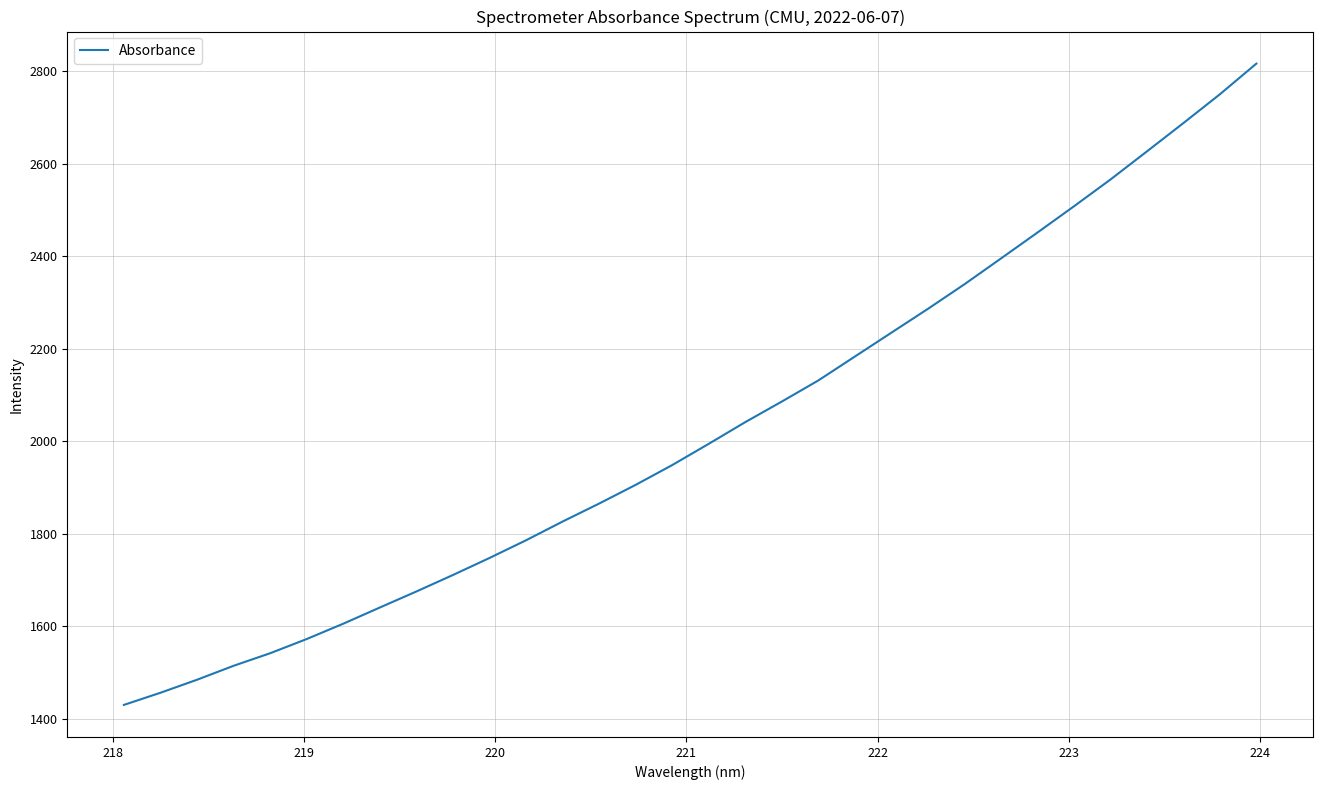

What is the difference between the maximum and minimum values?

1386.2